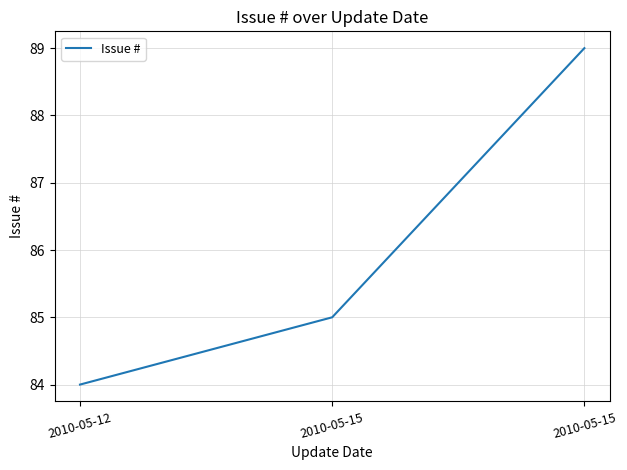

Does the chart display data point markers on the line(s)?

No